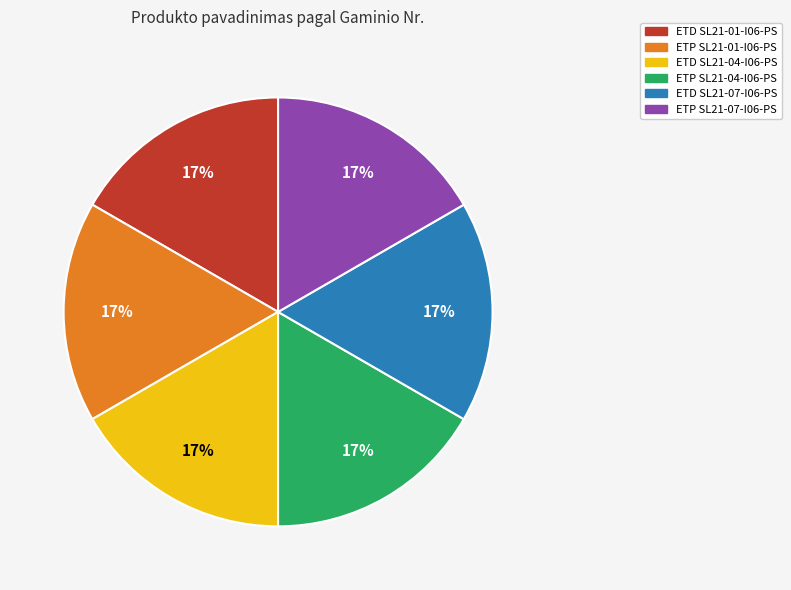

Is there any slice that represents more than half of the pie?

No